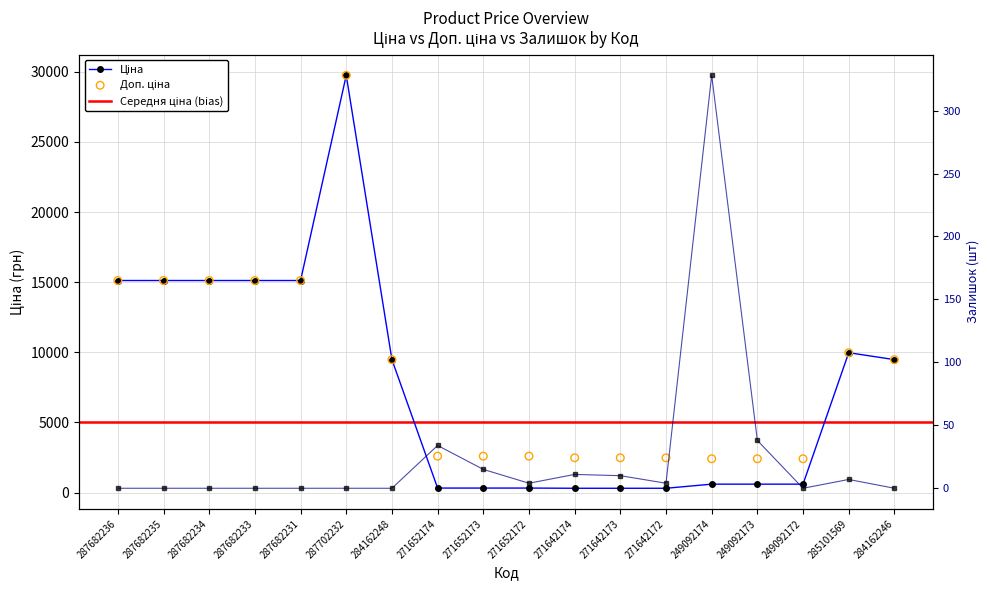

Which series contains the lowest Y value?

Залишок